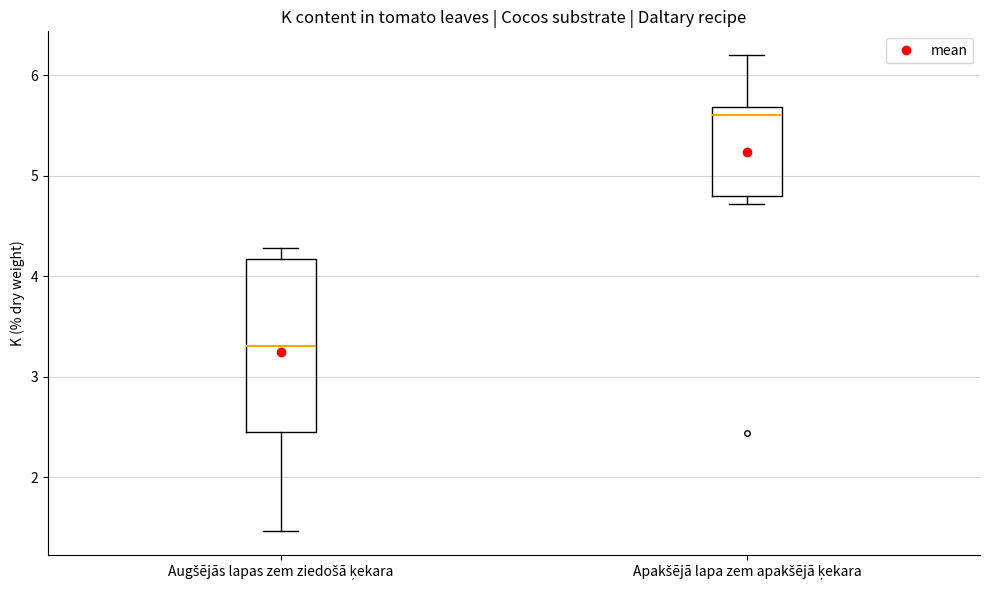

Where does the median line of the box for Augšējās lapas zem ziedošā ķekara sit on the y-axis? The values are not printed on the chart, so give them approximately, as read against the axis.

3.3